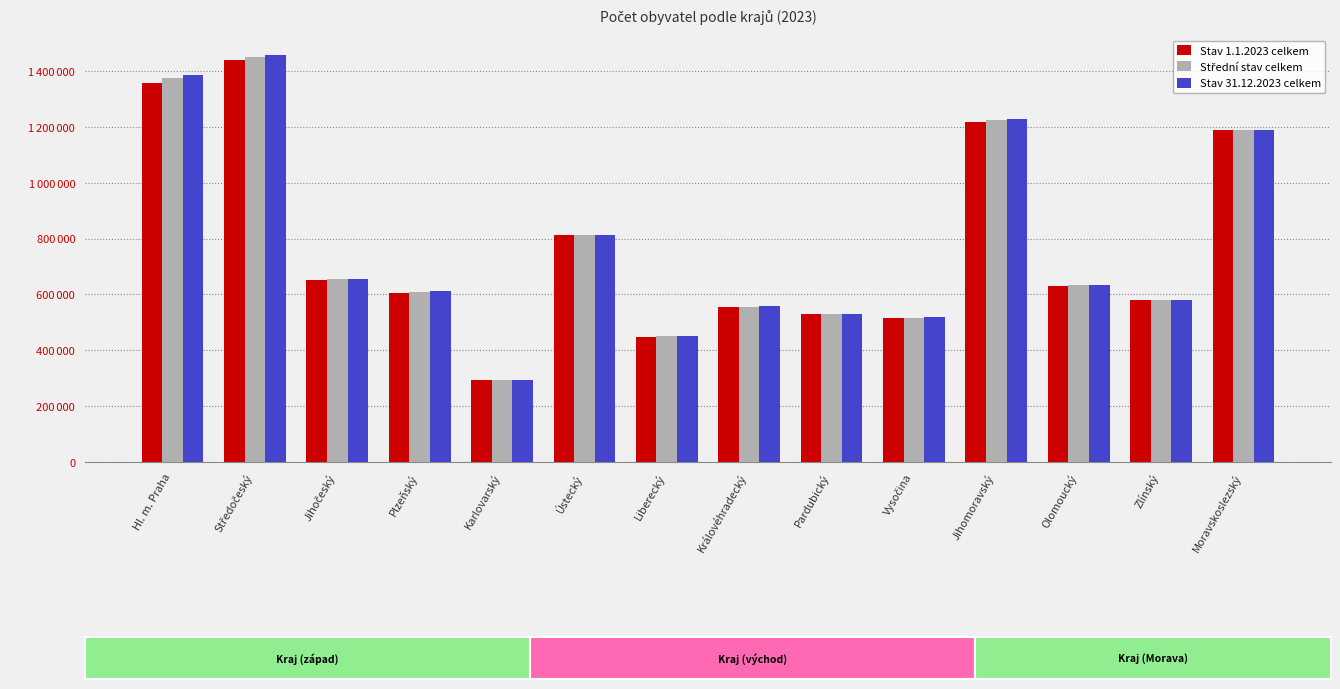

Does the chart contain stacked bars?

No